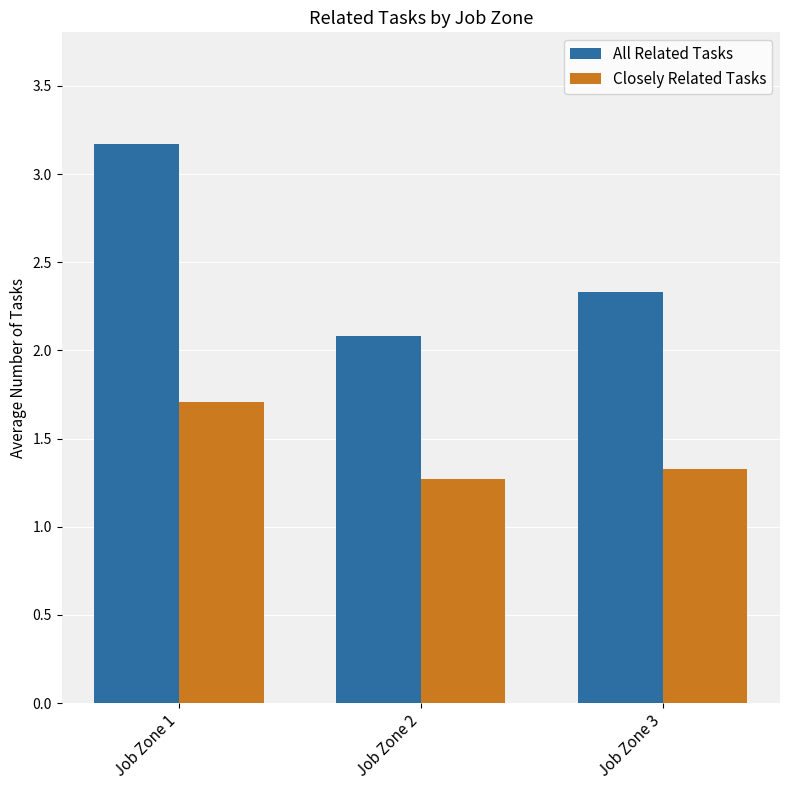

What is the value of the All Related Tasks bar at the 3rd from the left?

2.3